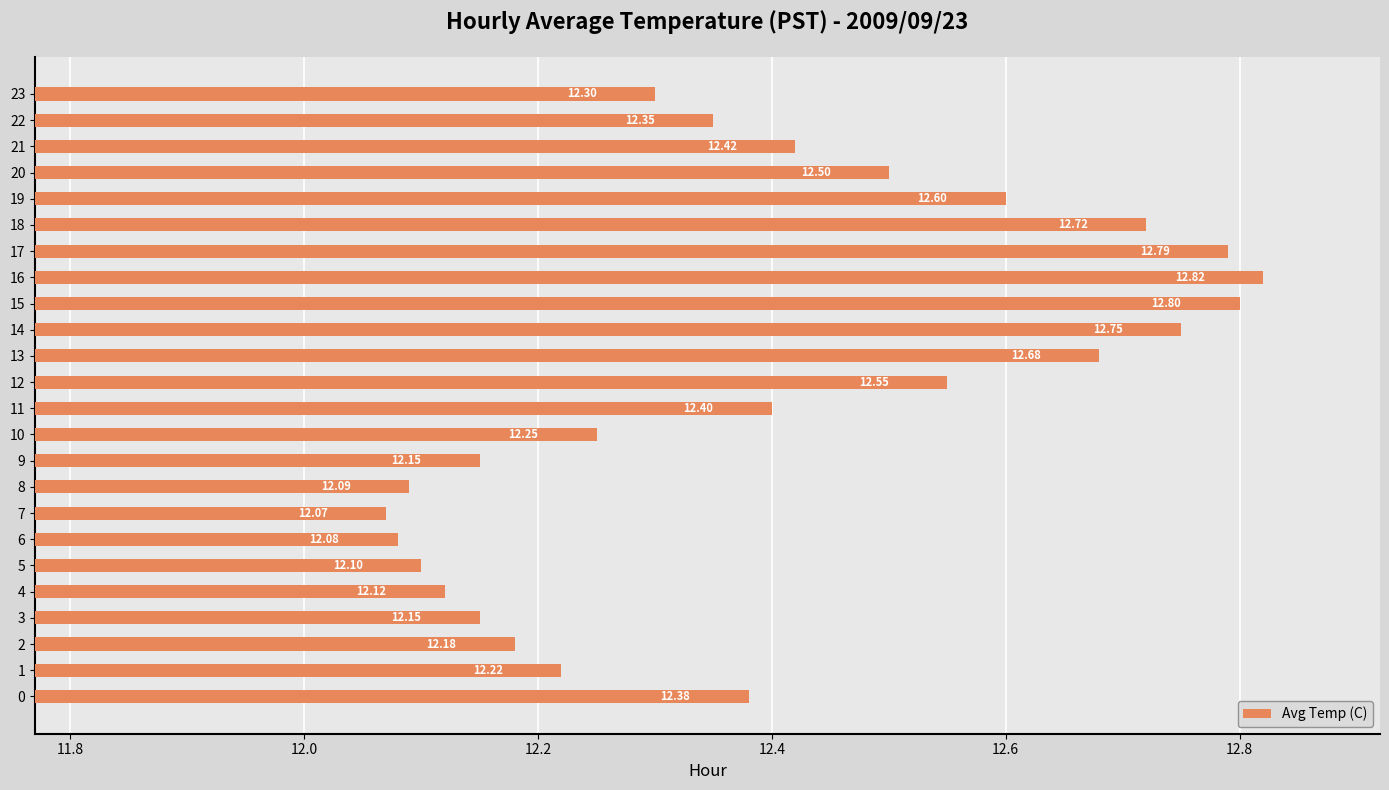

What is the average value?

12.4